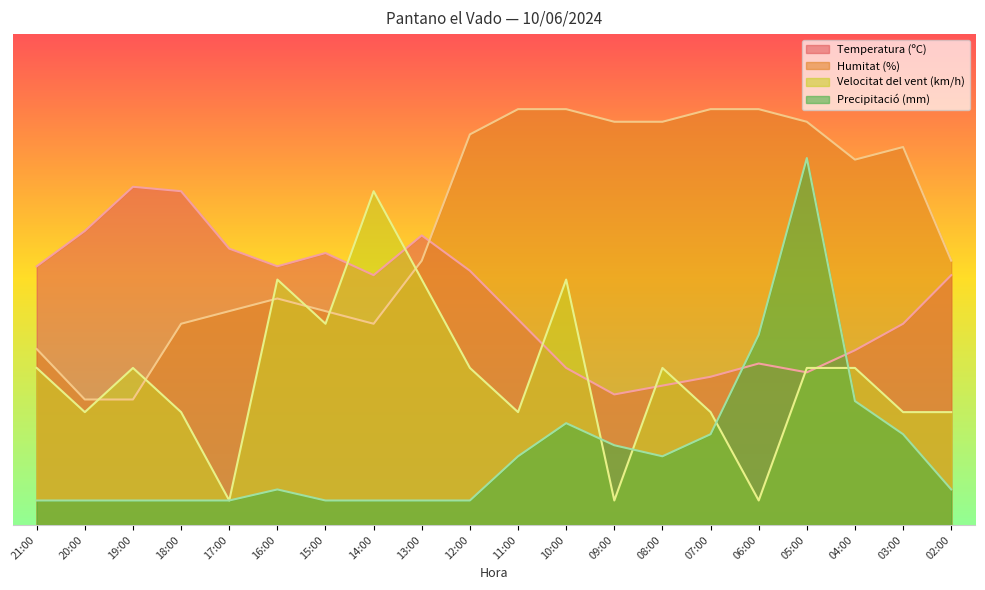

The Temperatura (ºC) series shows 41.9 at 11:00. True or false?

True